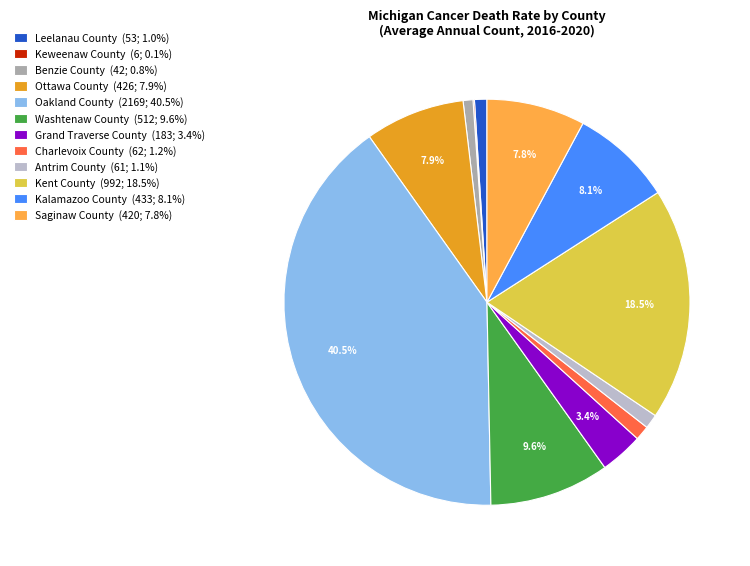

The Kalamazoo County slice represents 1% of the pie. True or false?

False